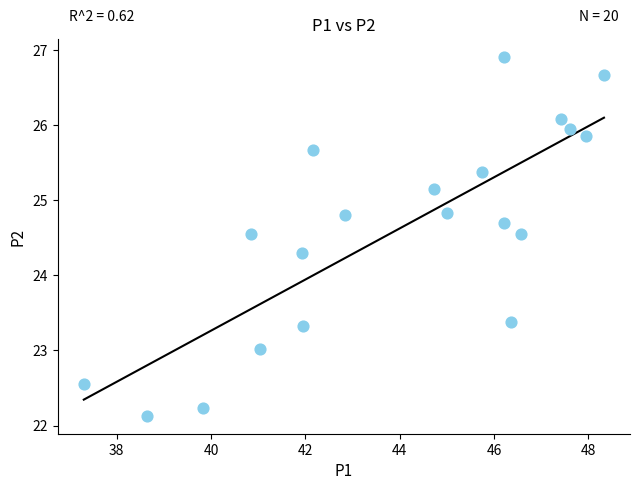

What Y value in the scatter plot is closest to 24?

24.3